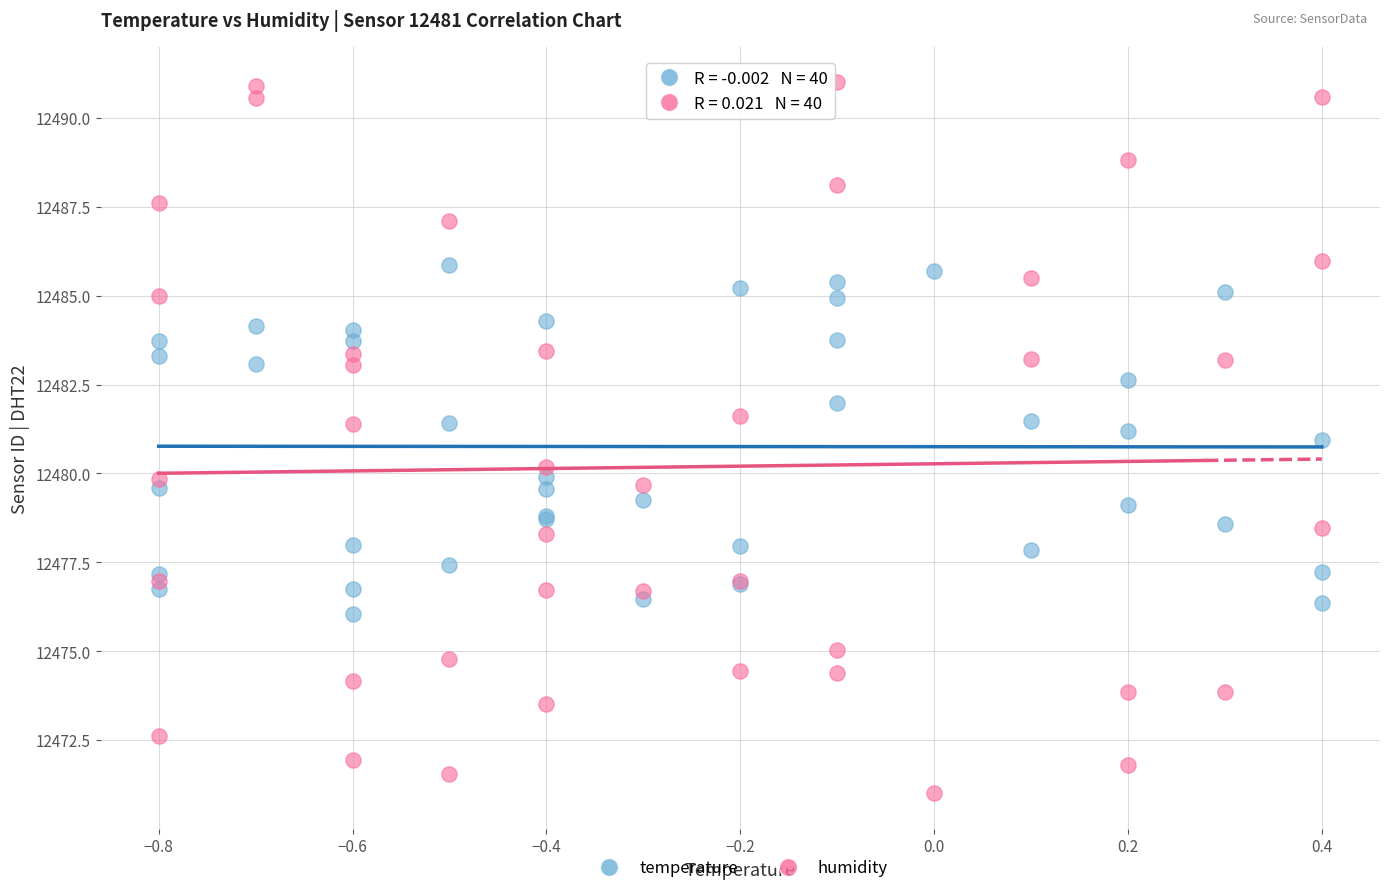

What is the X range (max minus min) for the scatter plot?

1.2